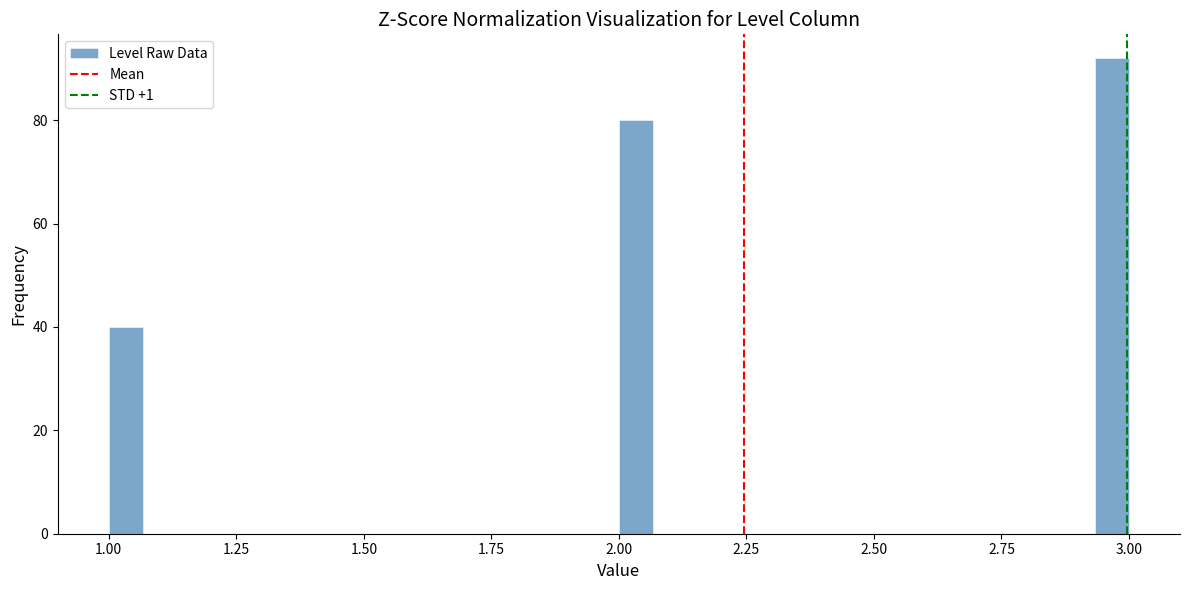

Around what value on the x-axis is the tallest bar? Give the approximate position of its centre, as read against the axis.

2.95